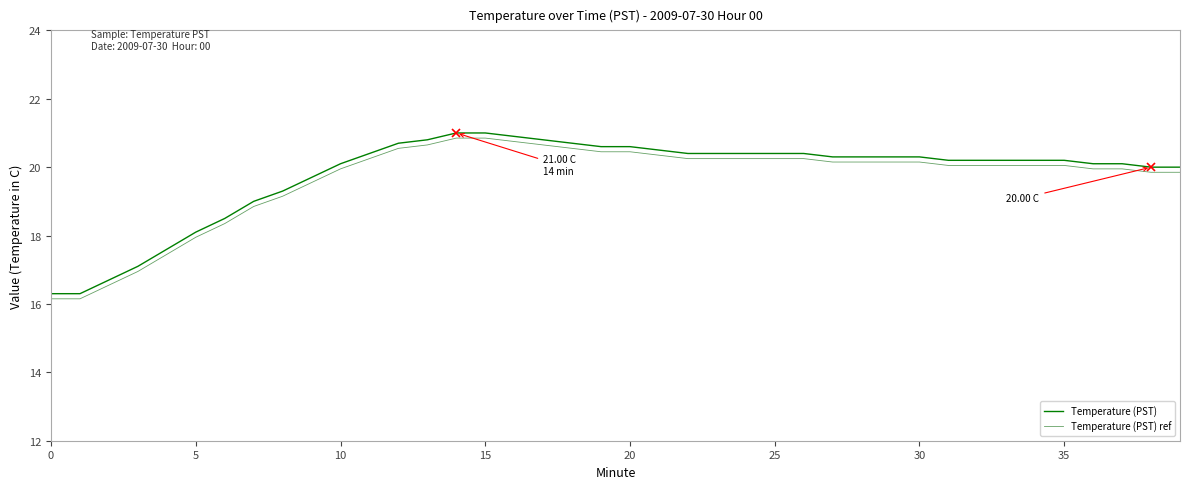

How many lines are shown in the chart?

2